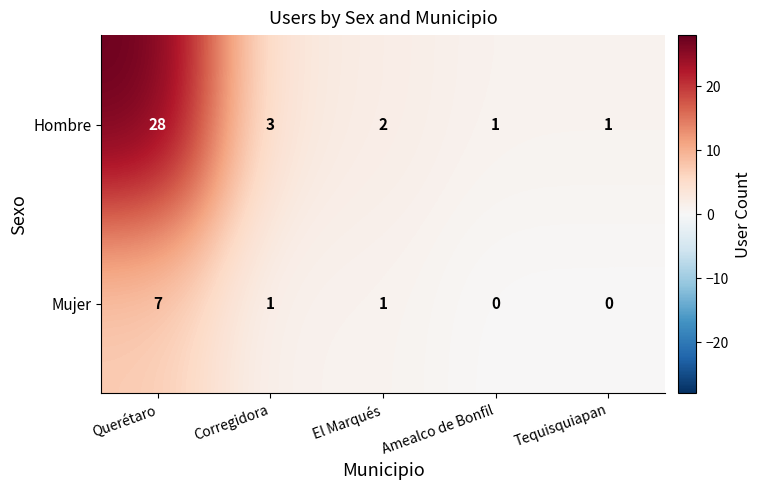

The Hombre series shows 3 at Corregidora. True or false?

True